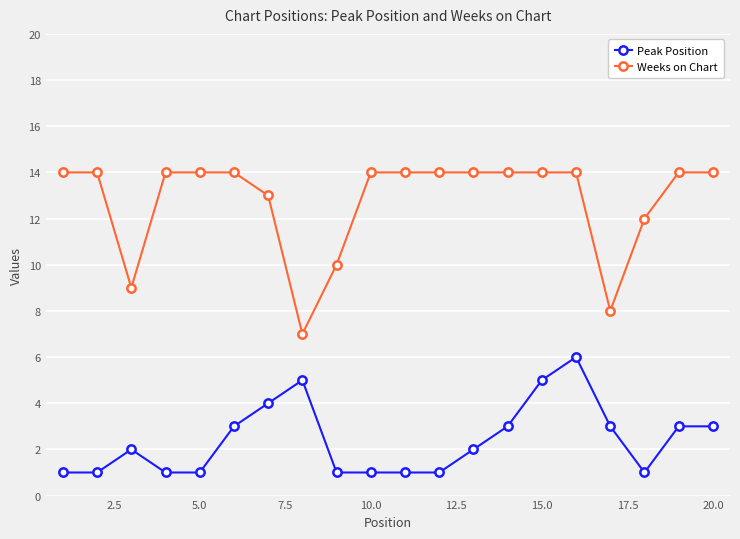

Rank the series by their maximum value, from highest to lowest.

Weeks on Chart, Peak Position